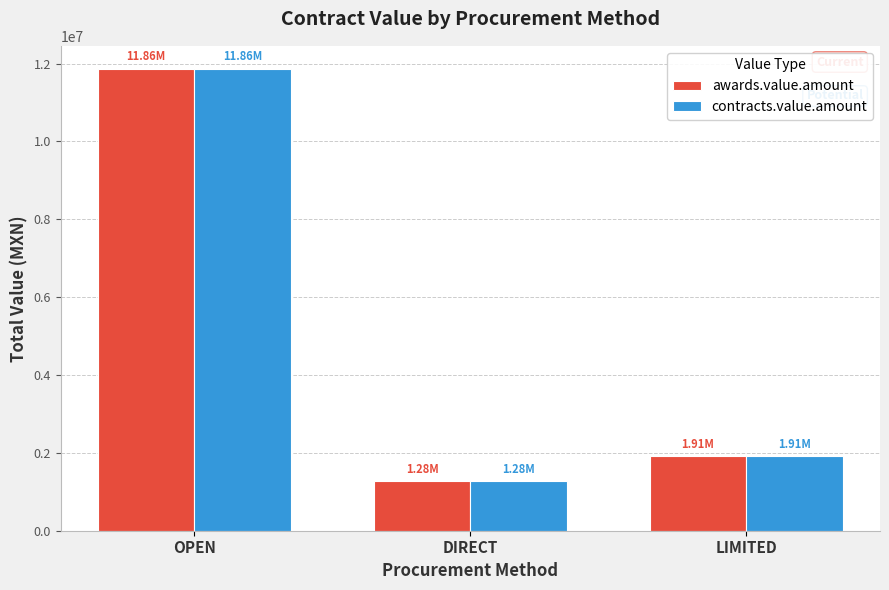

How many categories are shown in the chart?

3